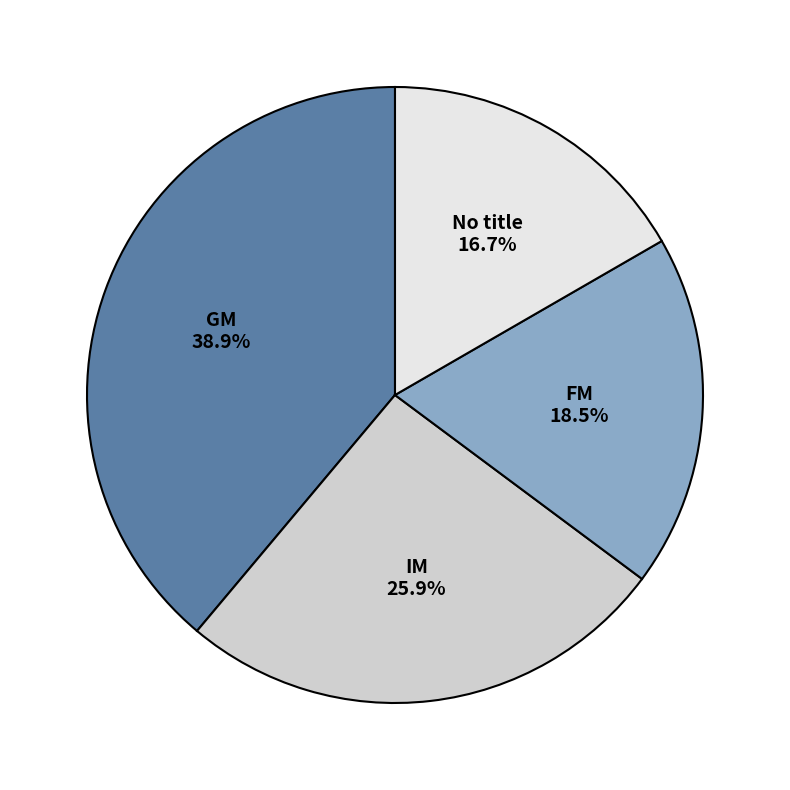

Is it true that GM is 28% of the pie?

False